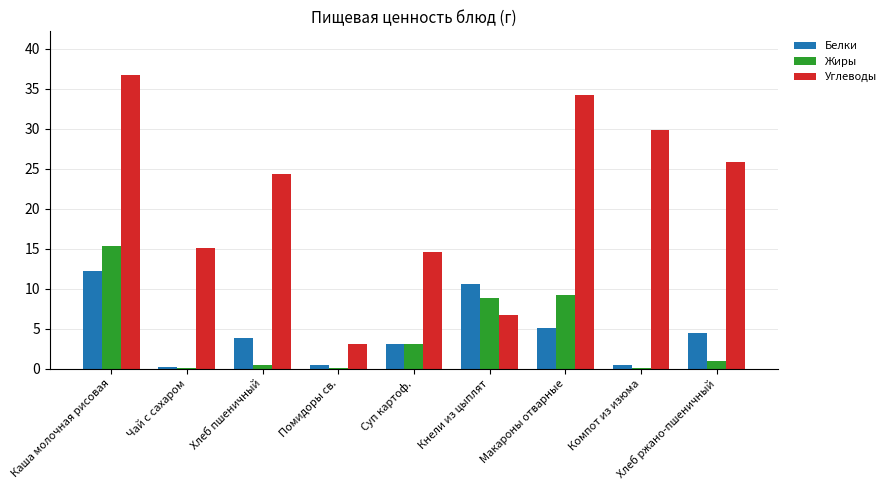

What is the approximate value of Белки at Макароны отварные?

5.1